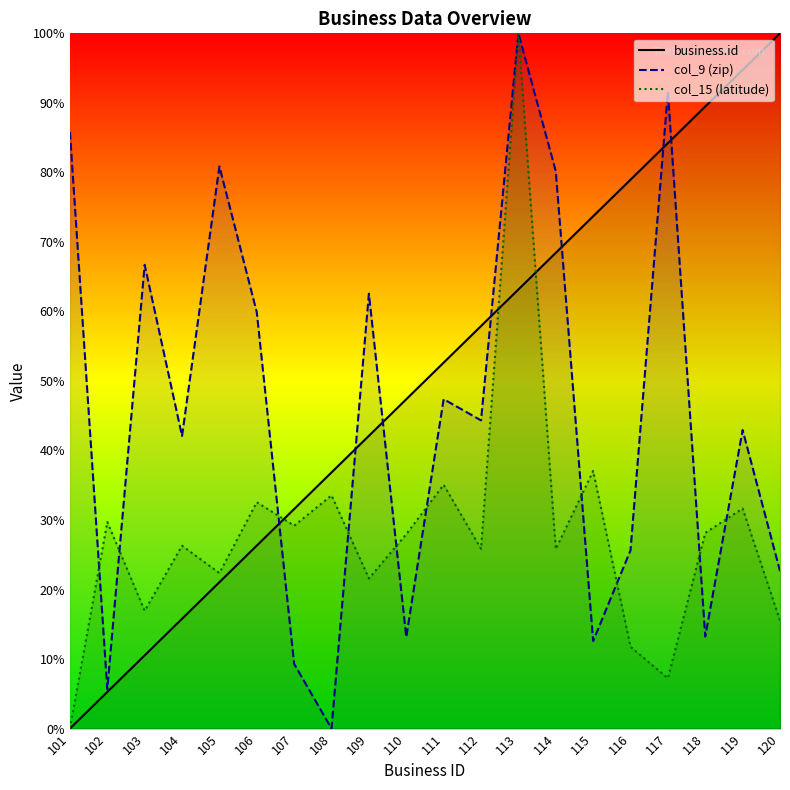

What is the difference between the second highest and second lowest values in the col_9 (zip) series?

0.9